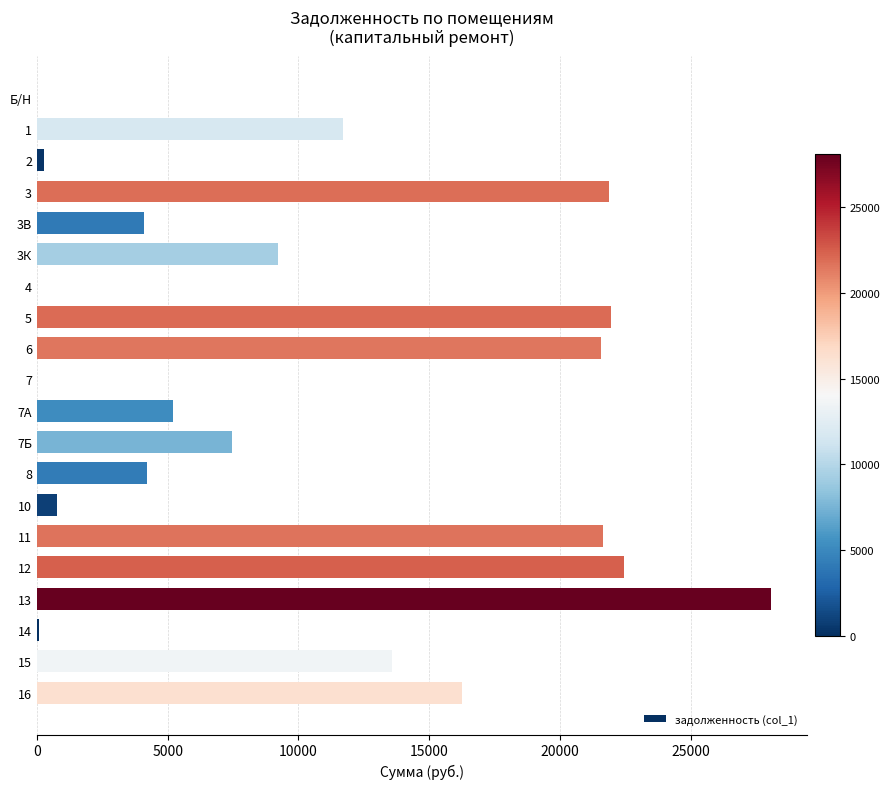

What is the maximum value shown in the chart?

28066.2